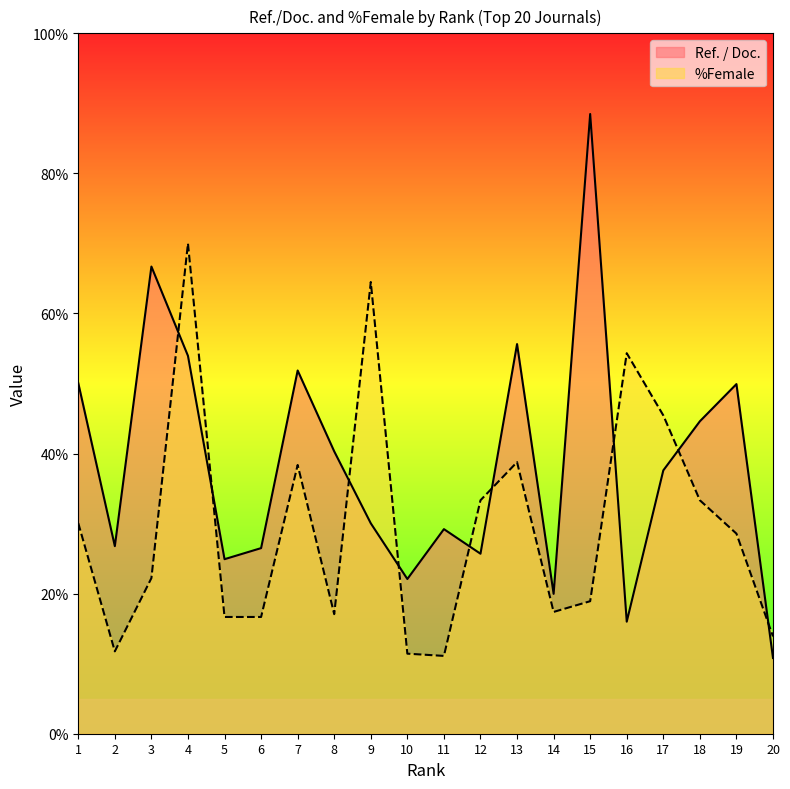

How many data points does each series have?

20